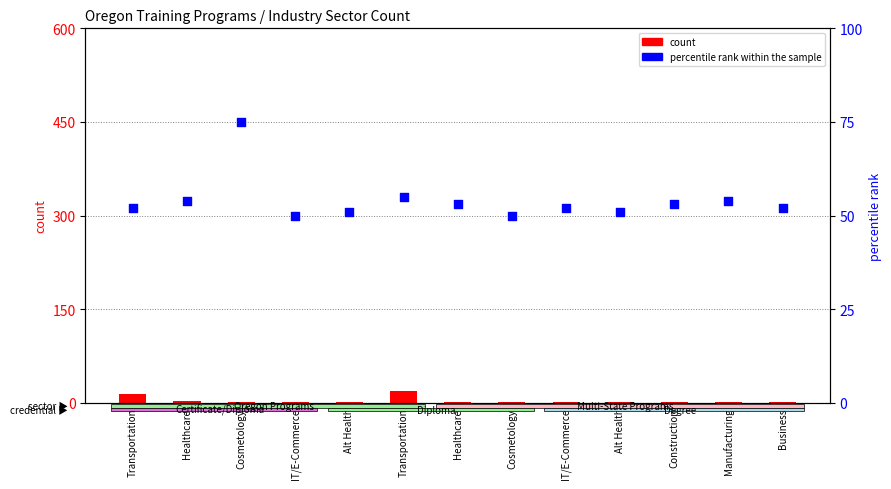

What are all the series names shown in the legend?

count, percentile rank within the sample